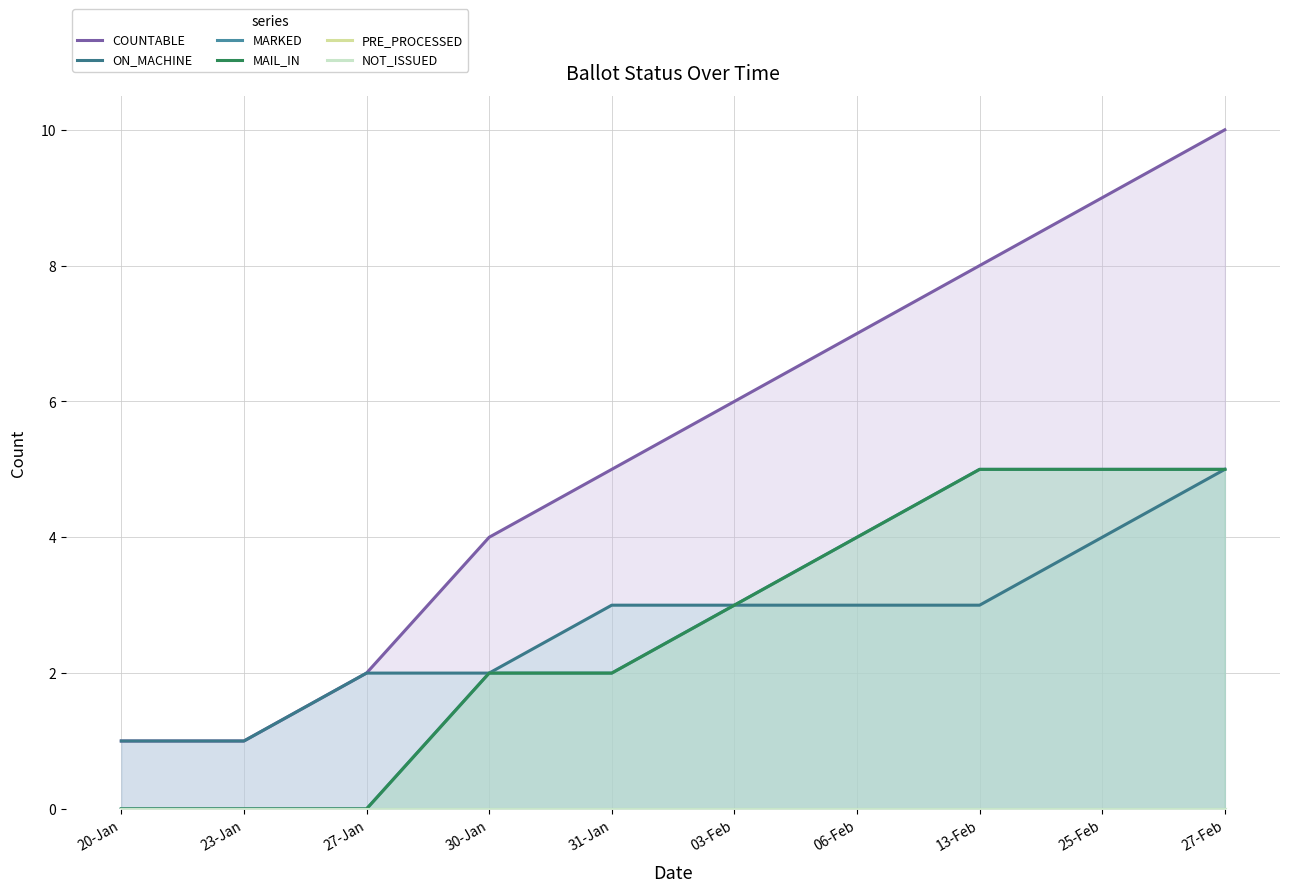

Which has a higher value, 20-Jan or 06-Feb?

06-Feb